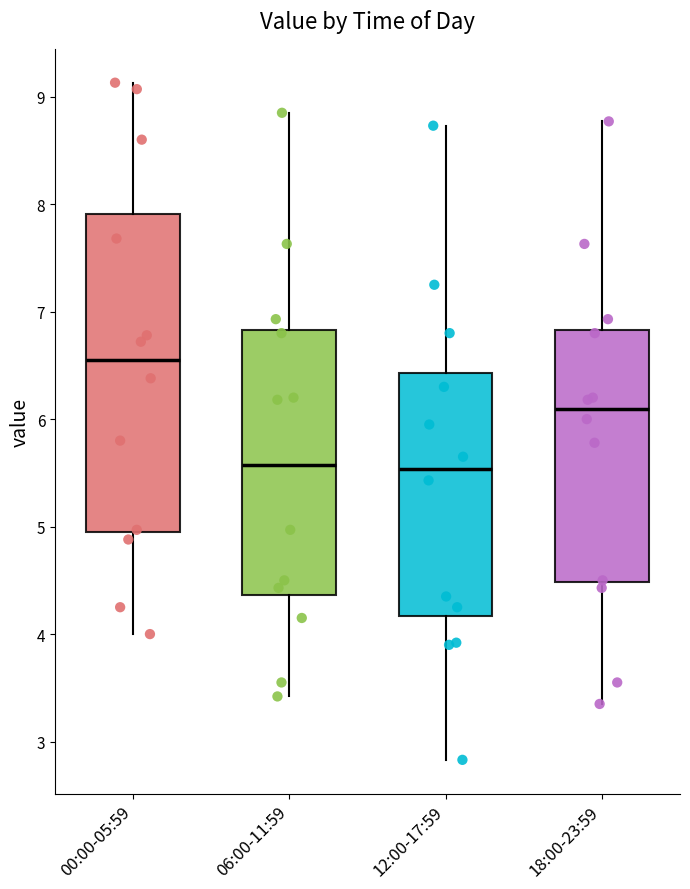

Reading left to right, read every box against the y-axis: the position of its median line, the range the box covers, and the ends of its whiskers. The values are not printed on the chart, so give them approximately, as read against the axis.

00:00-05:59: median 6.6, box 4.9 to 7.9, whiskers 4.0 to 9.1
06:00-11:59: median 5.6, box 4.4 to 6.8, whiskers 3.4 to 8.9
12:00-17:59: median 5.5, box 4.2 to 6.4, whiskers 2.8 to 8.7
18:00-23:59: median 6.1, box 4.5 to 6.8, whiskers 3.4 to 8.8